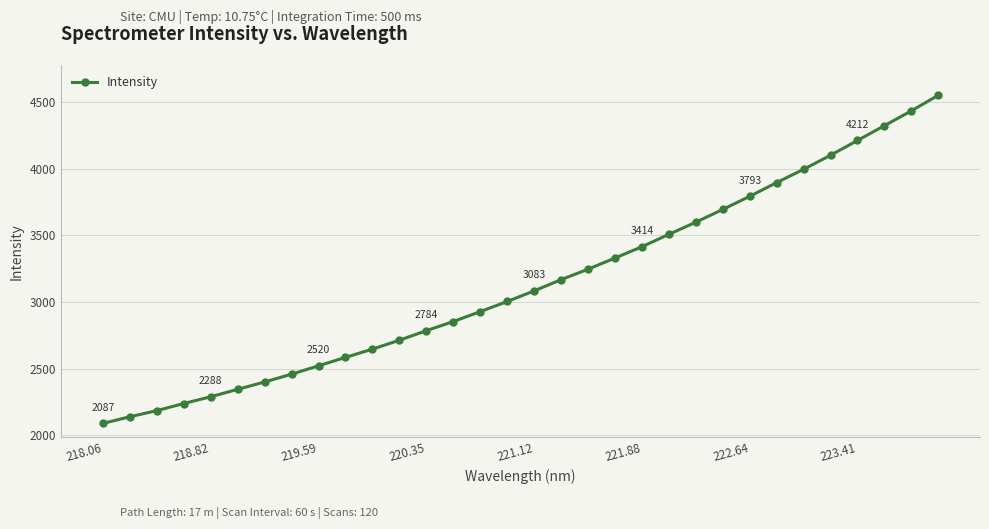

What is the value of the 16th point from the left?

3003.0